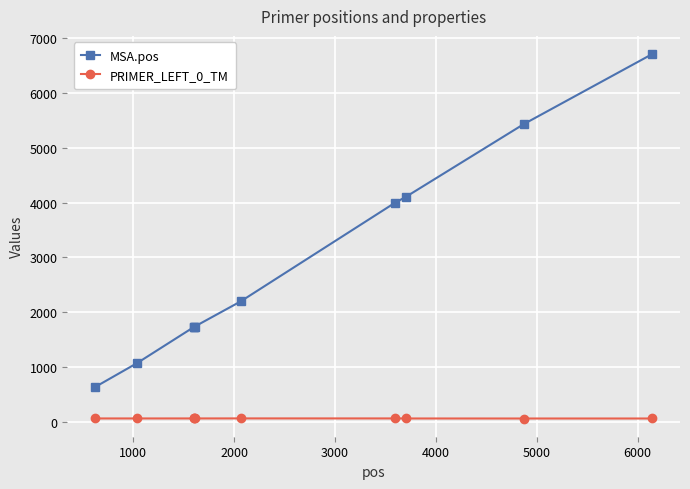

What is the difference between the second highest and second lowest values in the MSA.pos series?

4365.0